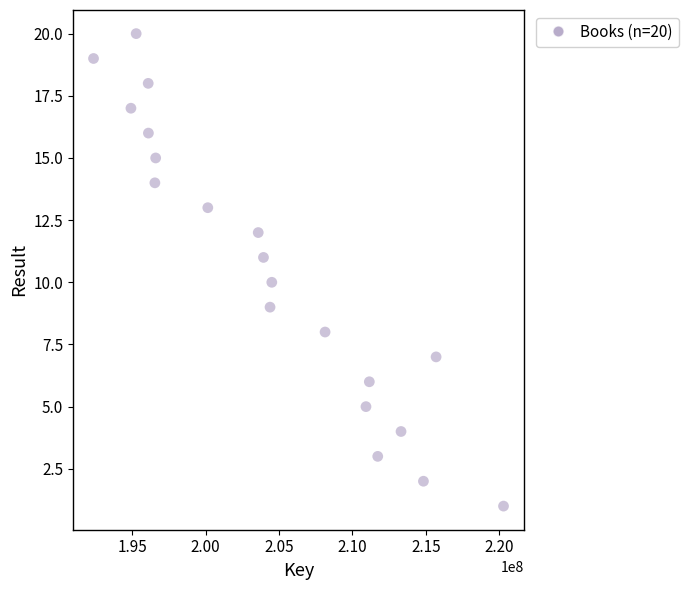

What is the range of X values (max minus min)?

27901175